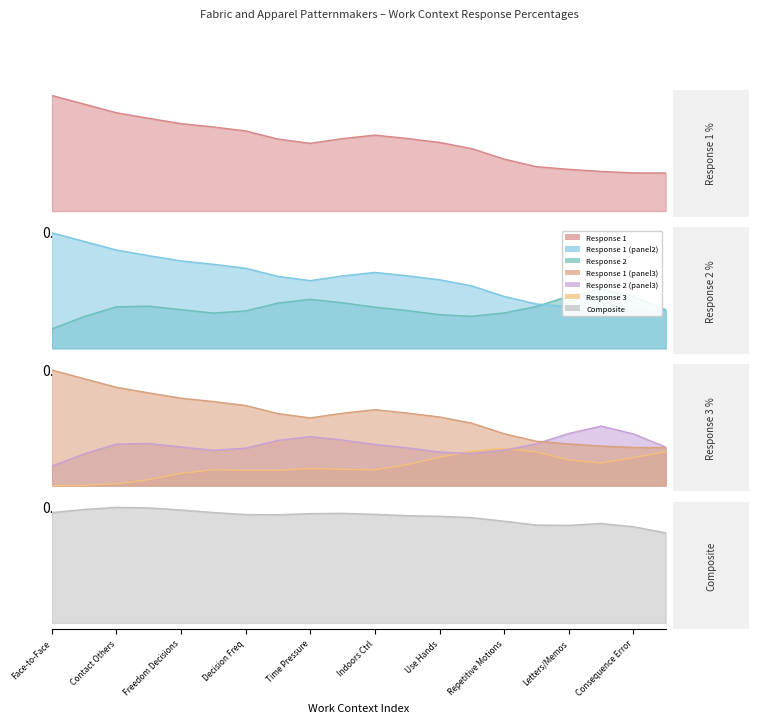

How many interior local valleys (lower than both neighbors) does the data have?

6